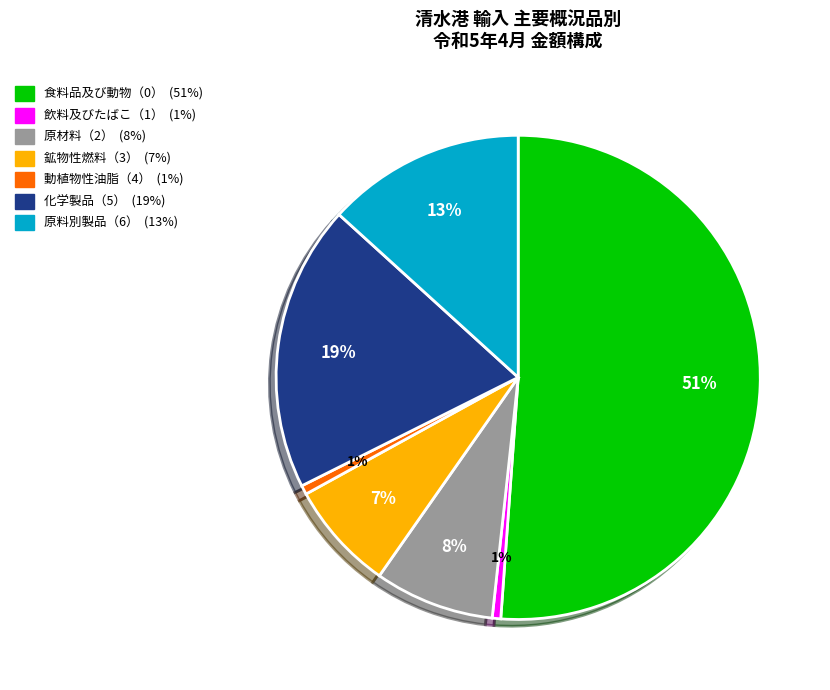

Between 原料別製品（6） and 食料品及び動物（0）, which is larger?

食料品及び動物（0）